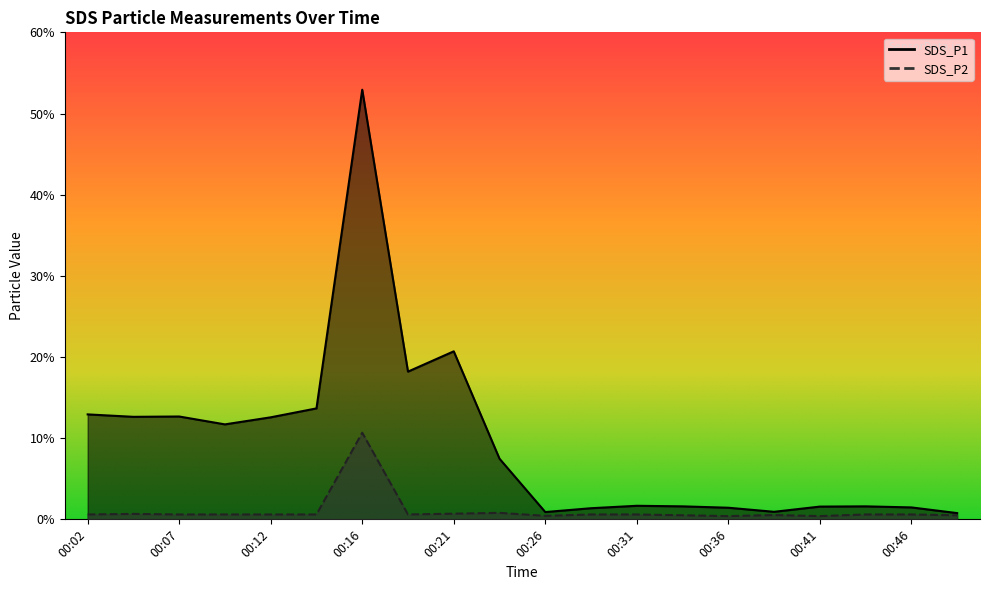

True or false: SDS_P2 has more than 2 points higher than both neighbors.

True